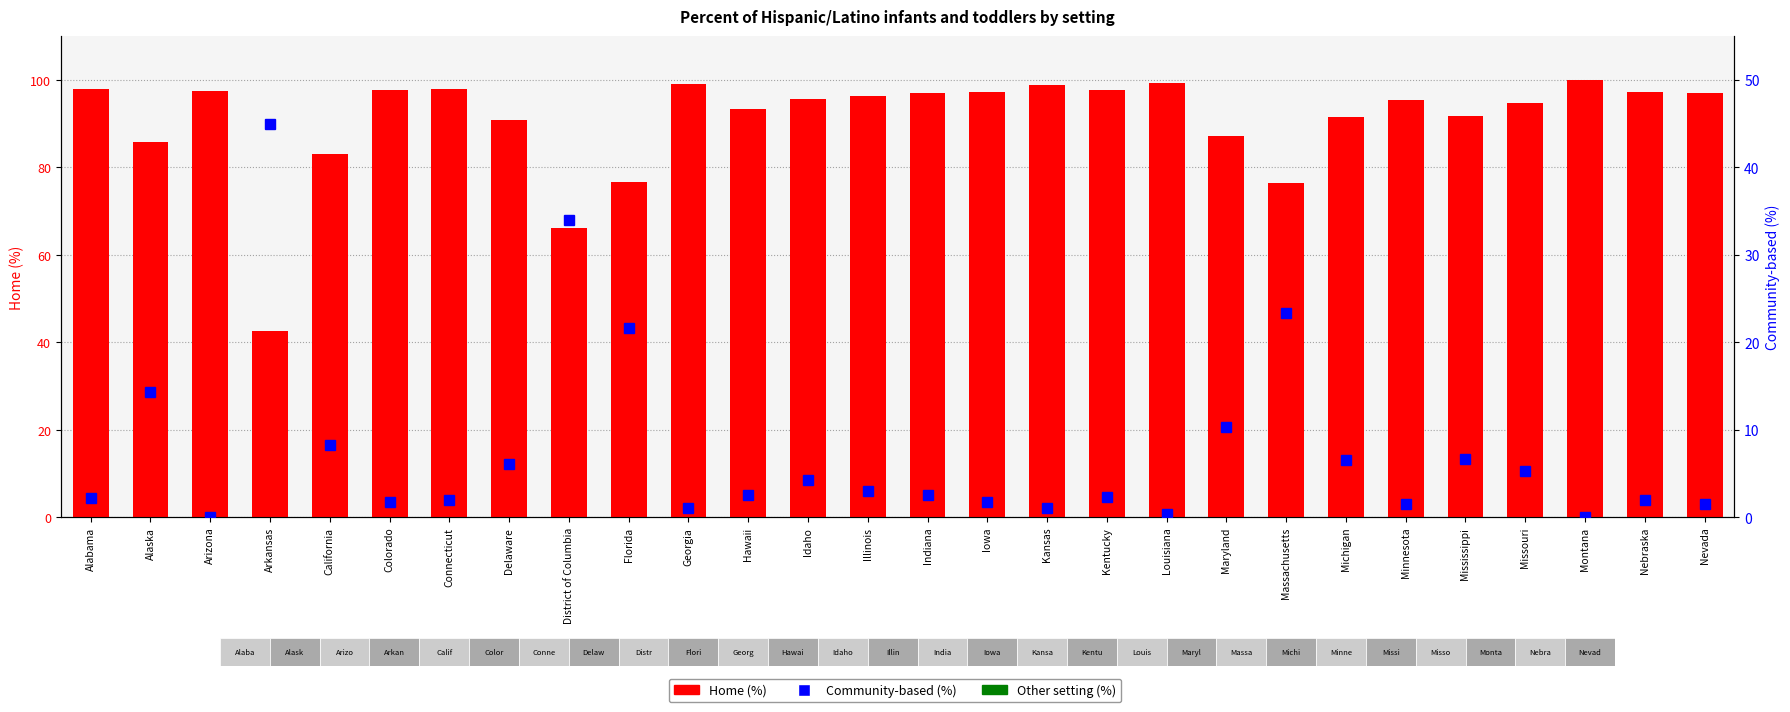

What is the label of the 24th bar from the left?

Mississippi